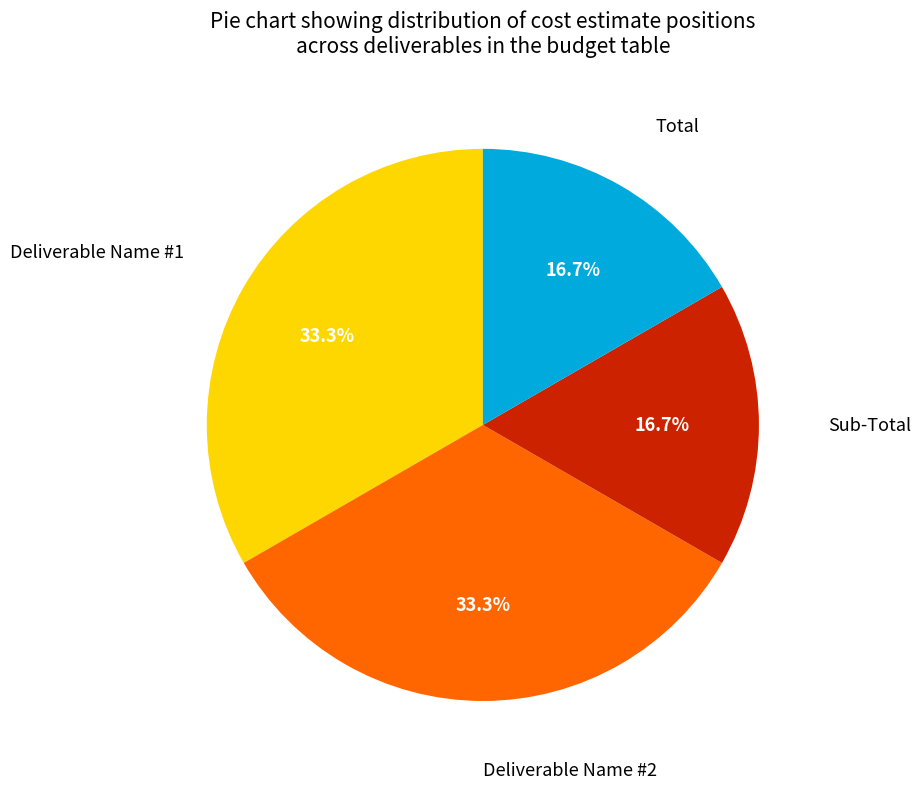

What is the total percentage of Deliverable Name #2 and Sub-Total?

50.0%